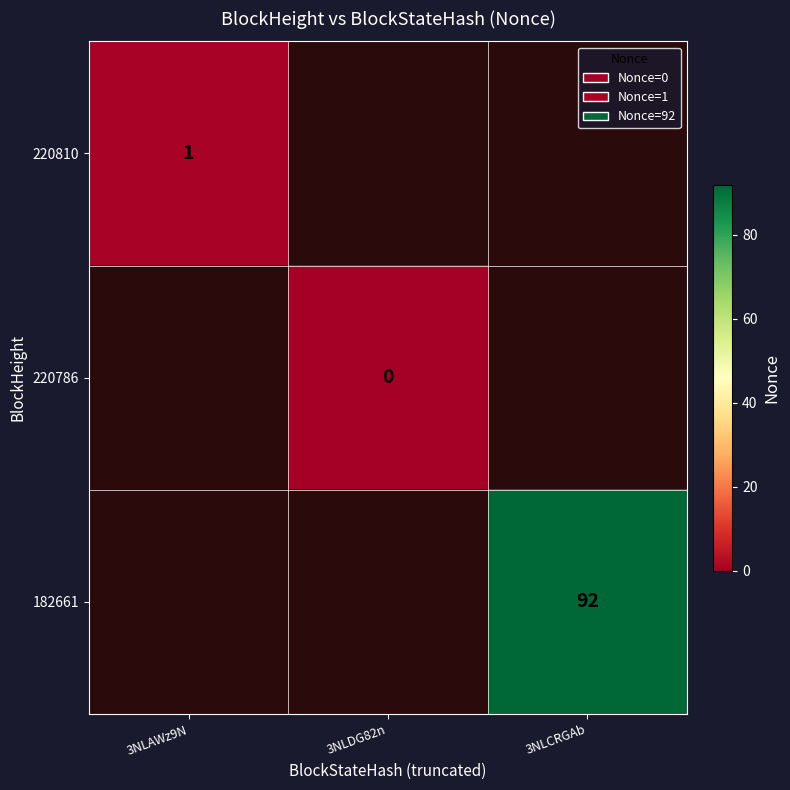

True or false: 220810 has a value of 1 at 3NLAWz9N.

True